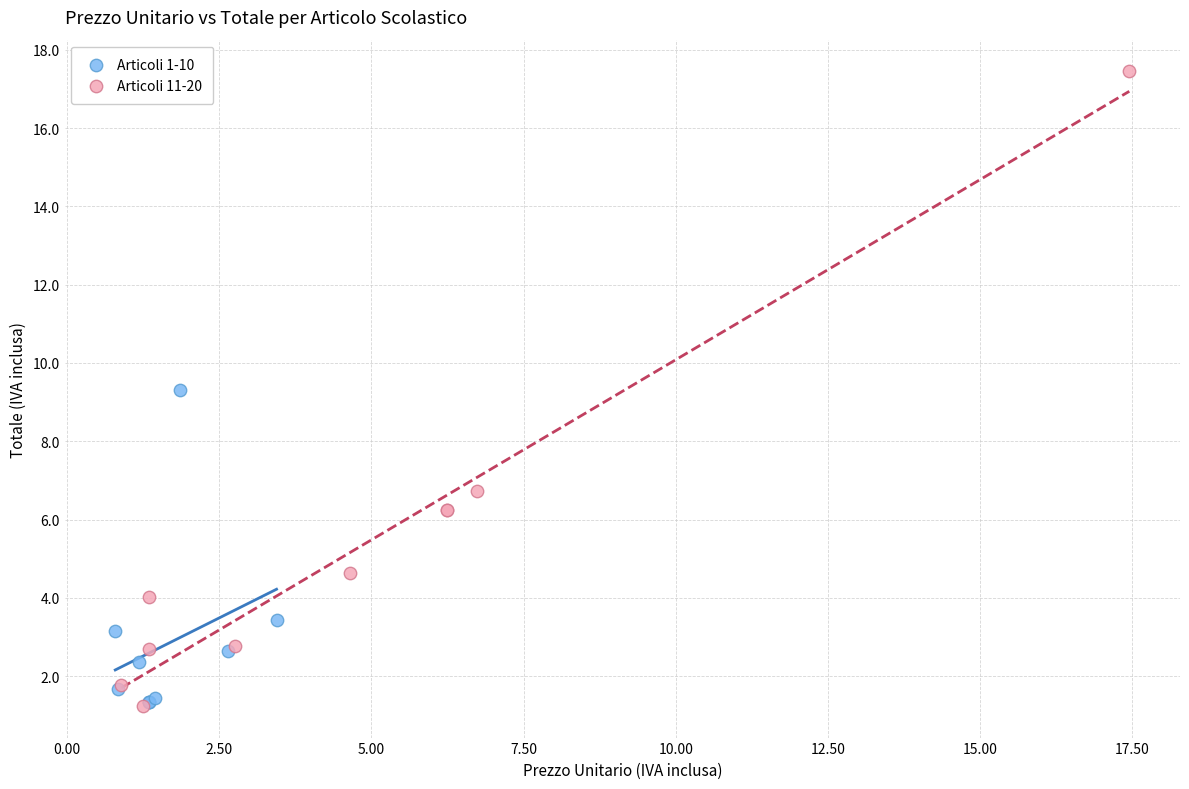

Which series has the widest spread of Y values?

Articoli 11-20